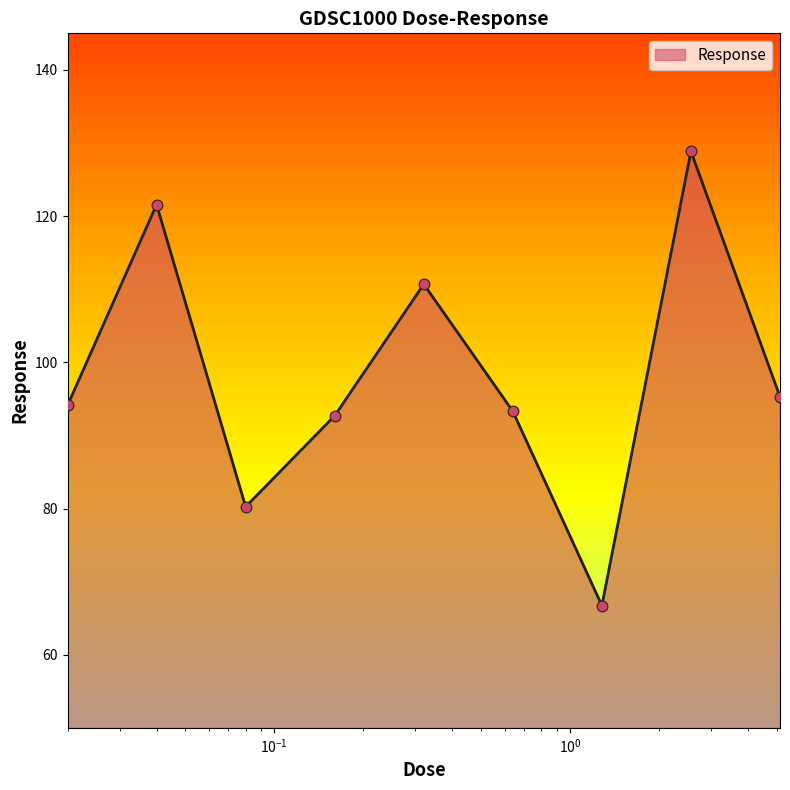

Which has a higher value, 0.08 or 0.16?

0.16